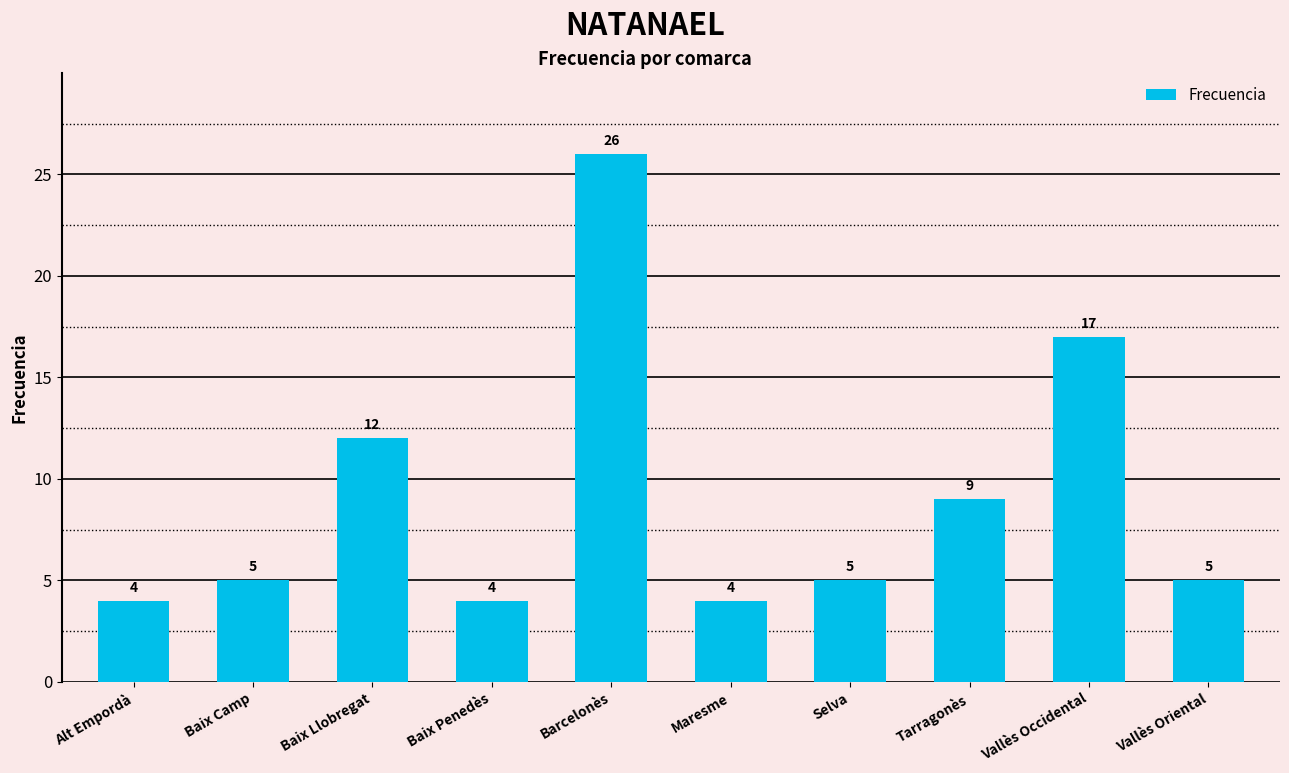

What is the minimum value shown in the chart?

4